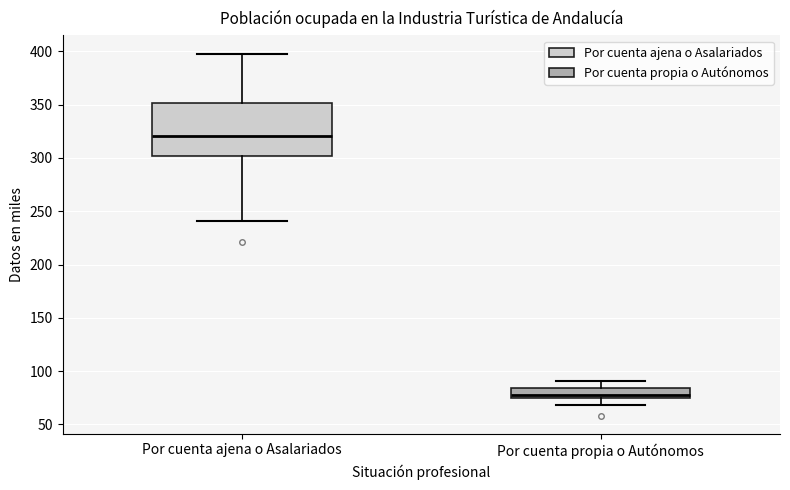

Where does the upper whisker of the box for Por cuenta ajena o Asalariados end on the y-axis? The values are not printed on the chart, so give them approximately, as read against the axis.

400